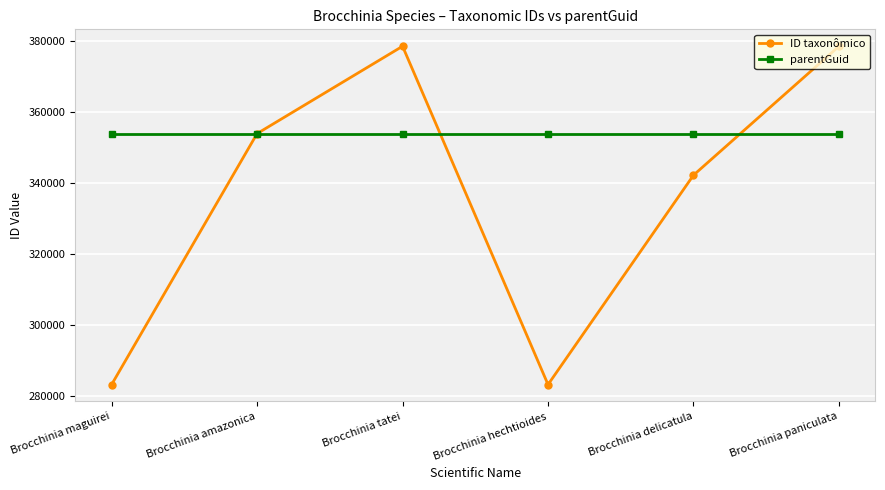

What position from the left is Brocchinia hechtioides?

4